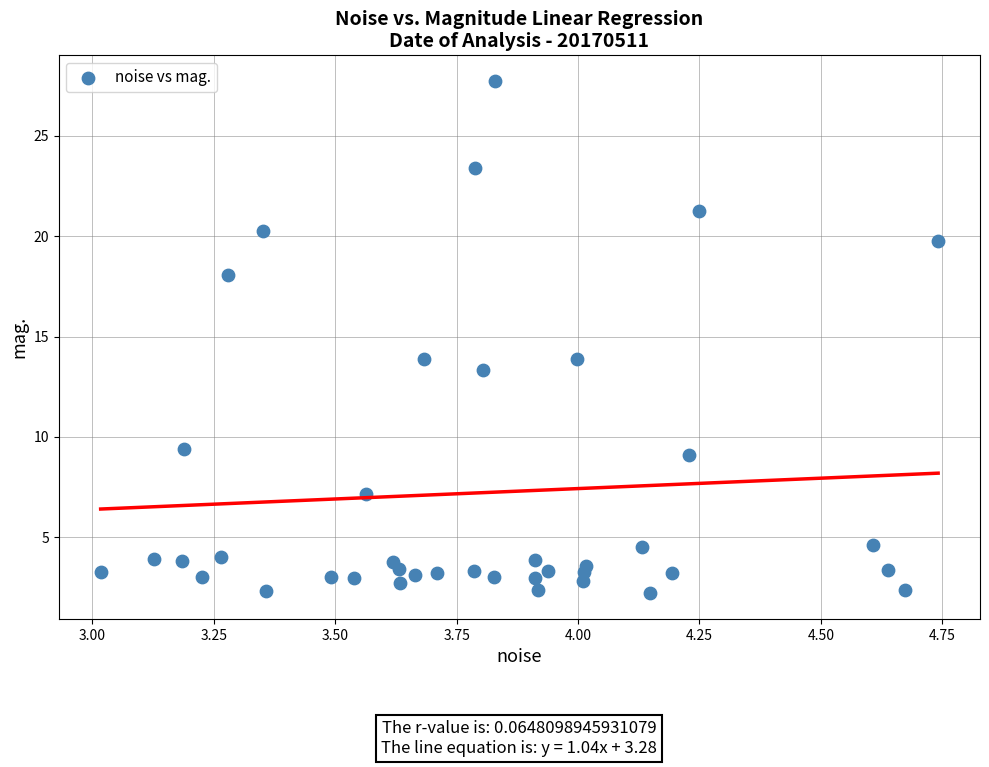

What is the range of Y values (max minus min)?

25.5